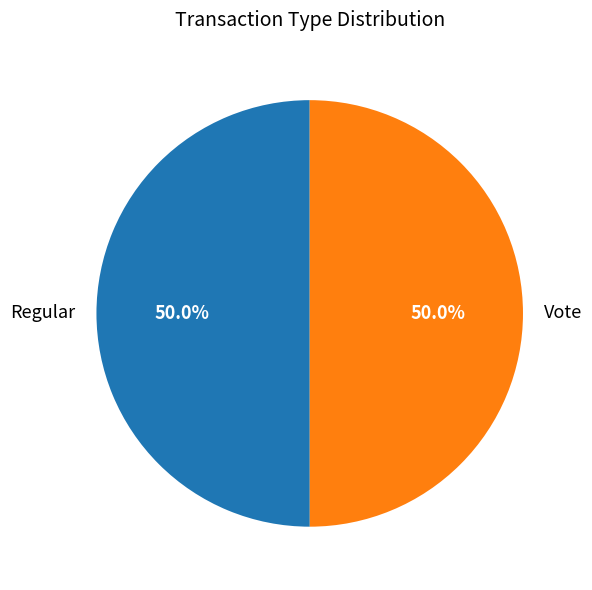

Is the sum of Regular and Vote greater than half?

Yes